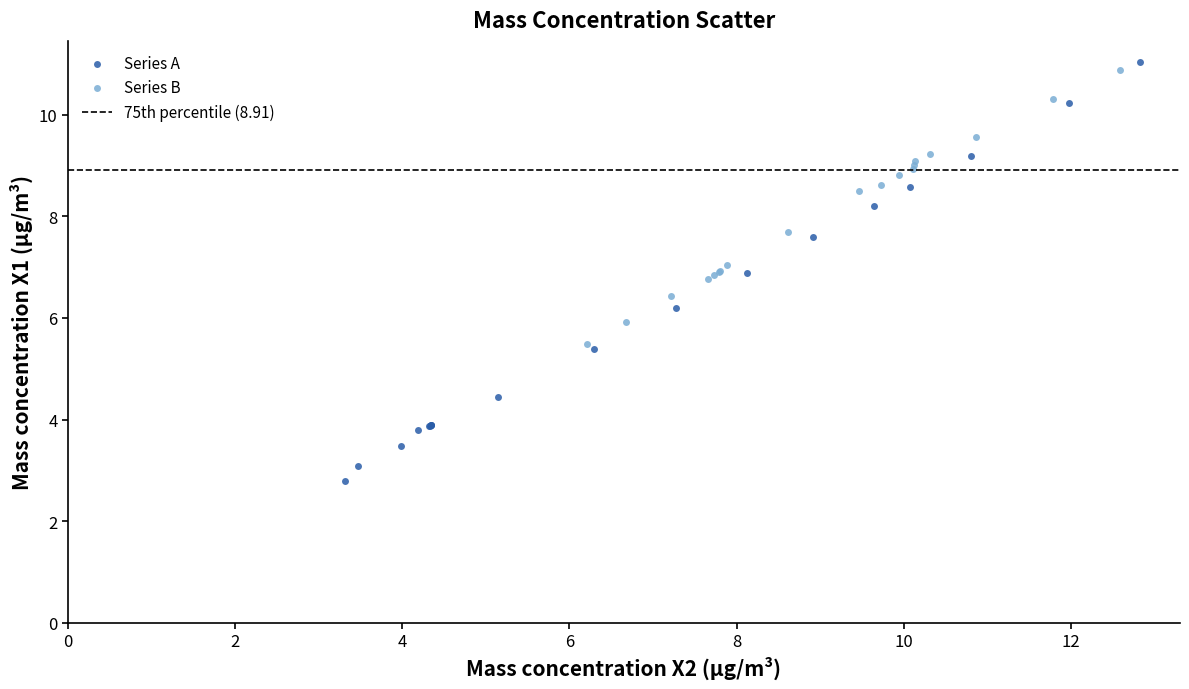

Which series reaches the minimum Y coordinate?

Series A